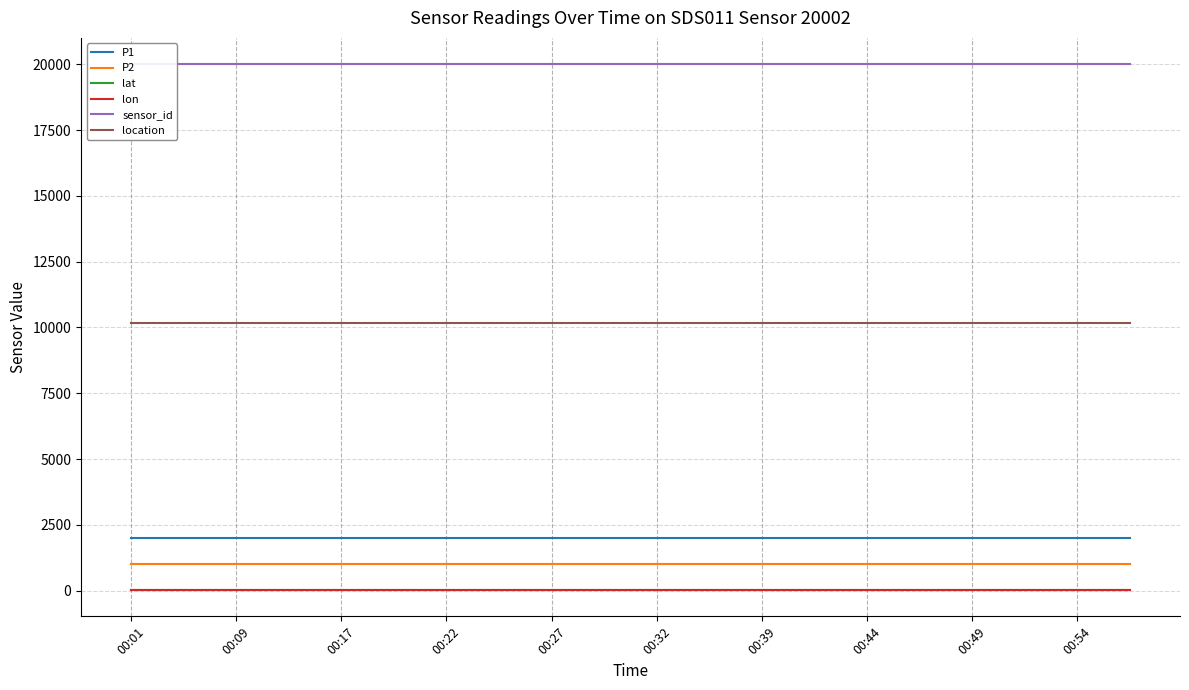

Count the number of categories in the chart.

20